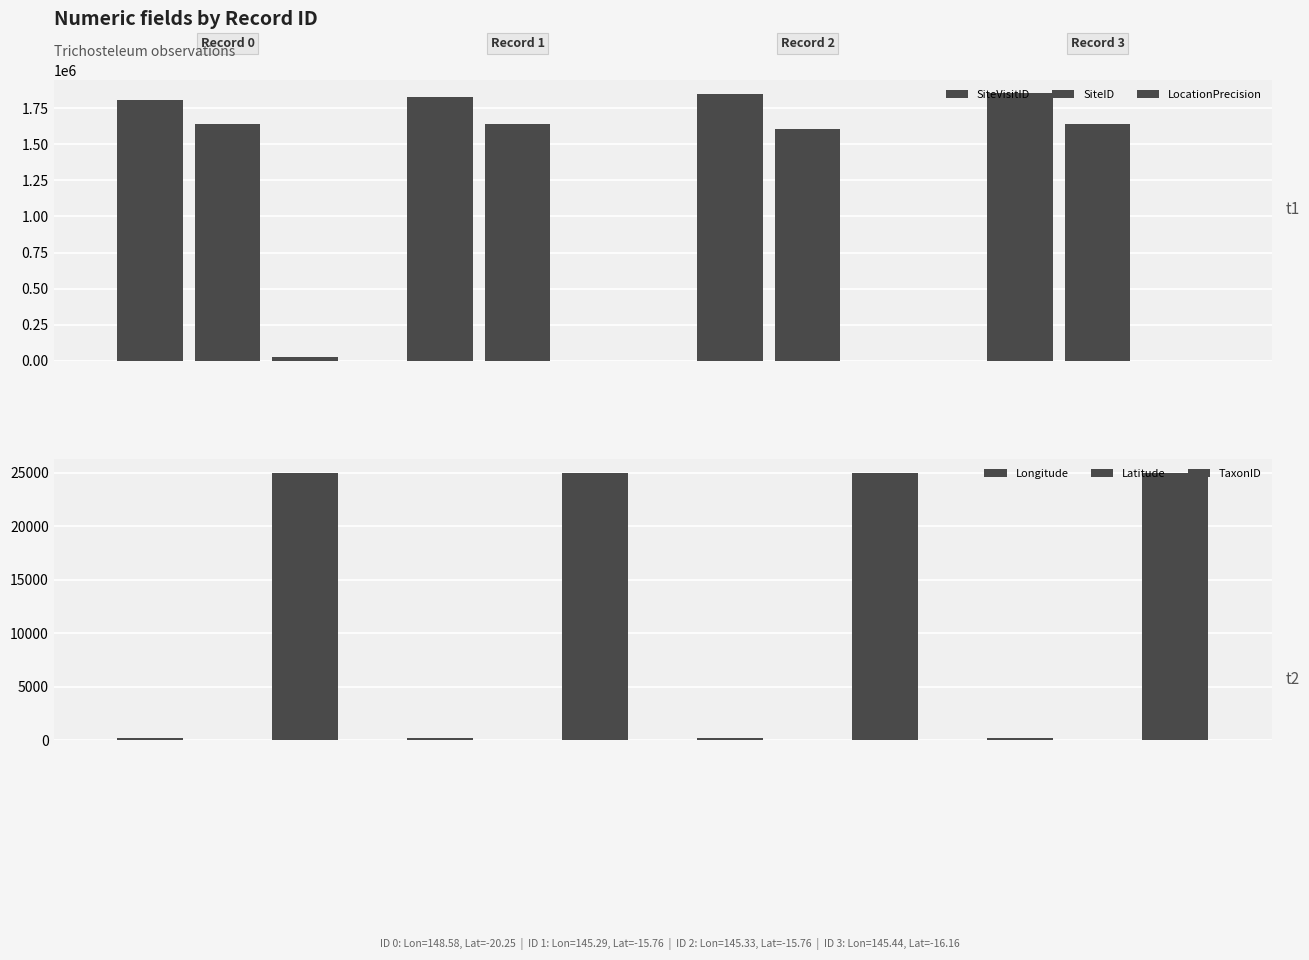

Reading right to left, list all the values displayed in this chart.

SiteVisitID: 1852034.0	1847085.0	1826747.0	1805946.0
SiteID: 1641330.0	1603723.0	1638192.0	1640282.0
LocationPrecision: 2000.0	2000.0	2000.0	25000.0
Longitude: 145.4	145.3	145.3	148.6
Latitude: 16.2	15.8	15.8	20.2
TaxonID: 25016.0	25016.0	25016.0	25016.0